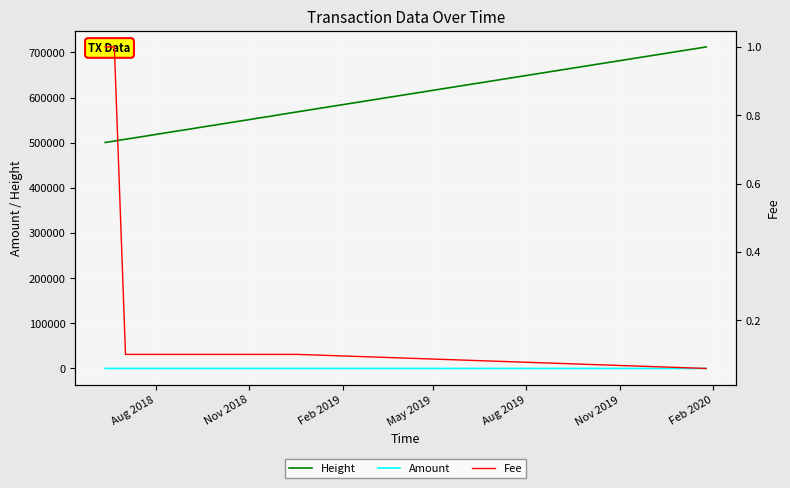

True or false: Amount and Height intersect in this chart.

False